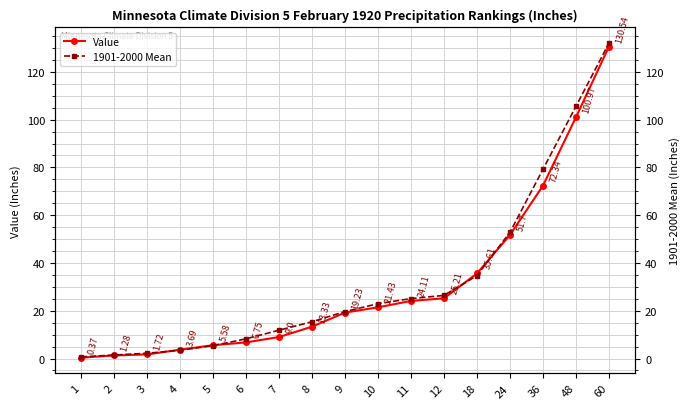

Between 36 and 3, which is larger?

36